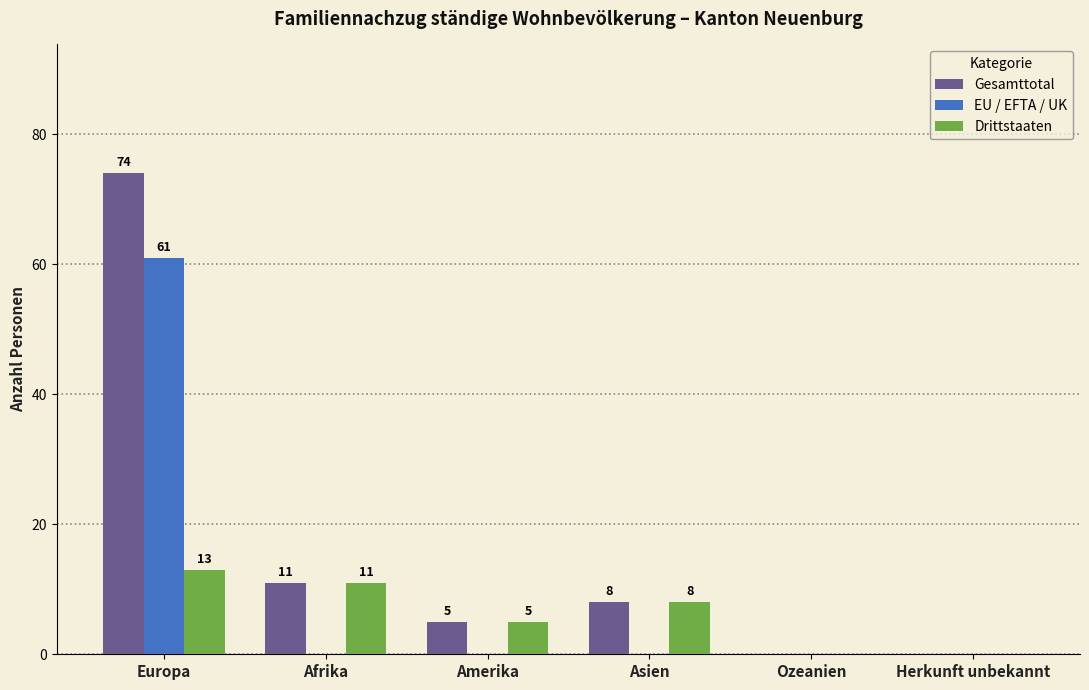

At which label does EU / EFTA / UK reach its peak?

Europa